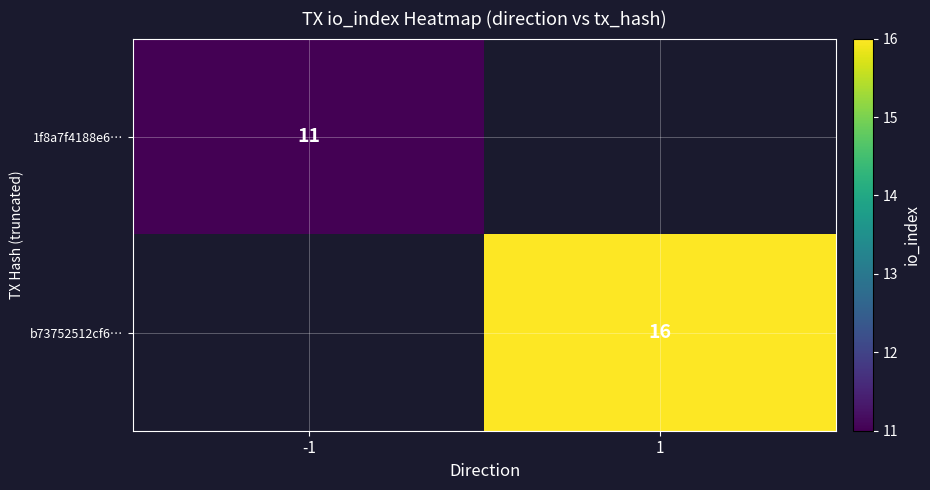

The 1f8a7f4188e6… series shows 11 at -1. True or false?

True